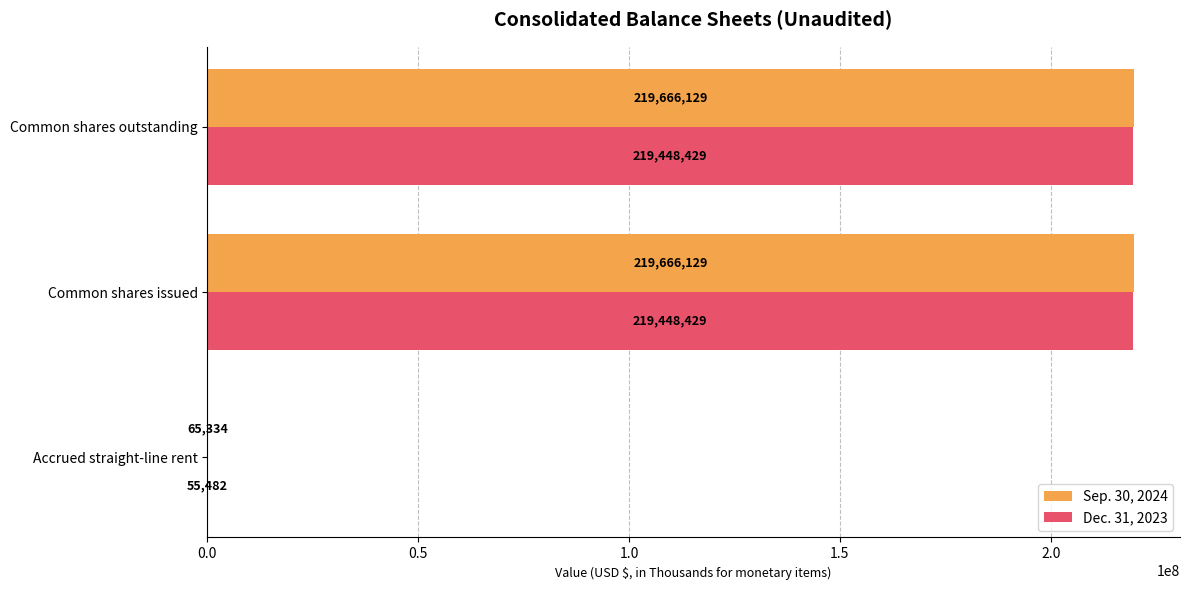

What is the total value across all series at Common shares outstanding?

439114558